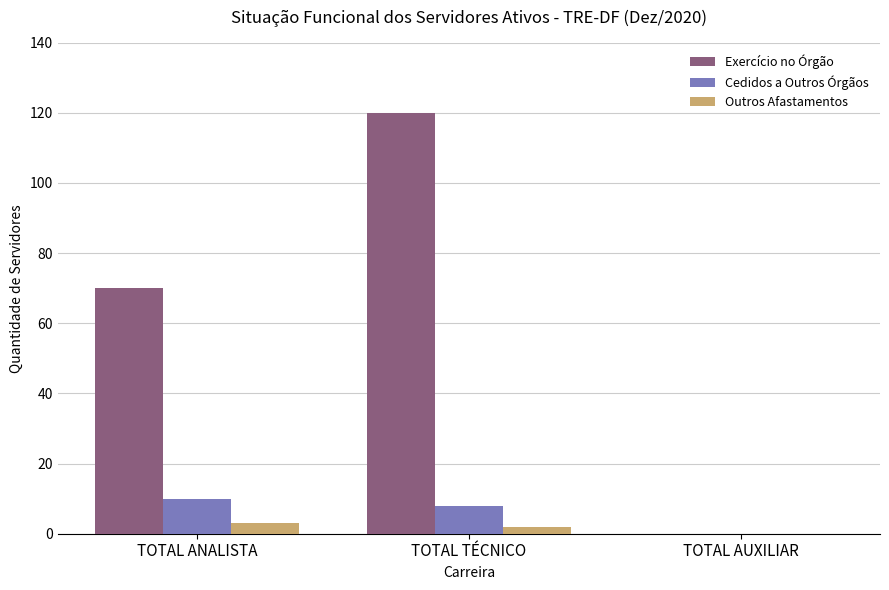

Reading left to right, what are all the values shown in this chart?

Exercício no Órgão: 70	120	0
Cedidos a Outros Órgãos: 10	8	0
Outros Afastamentos: 3	2	0